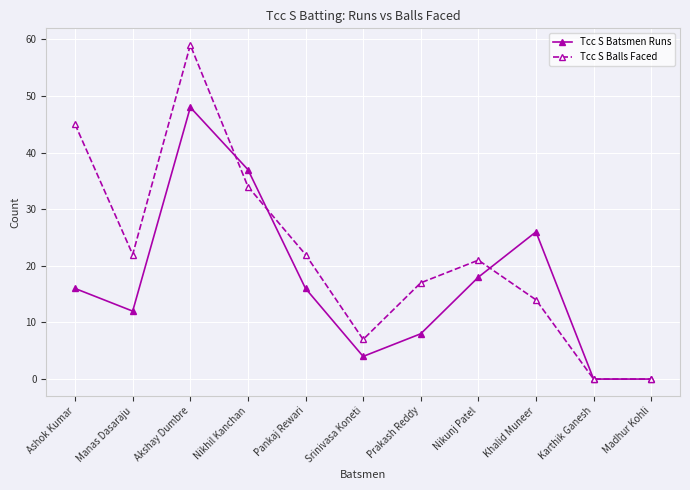

Is it true that Tcc S Balls Faced equals 34 at Nikhil Kanchan?

True